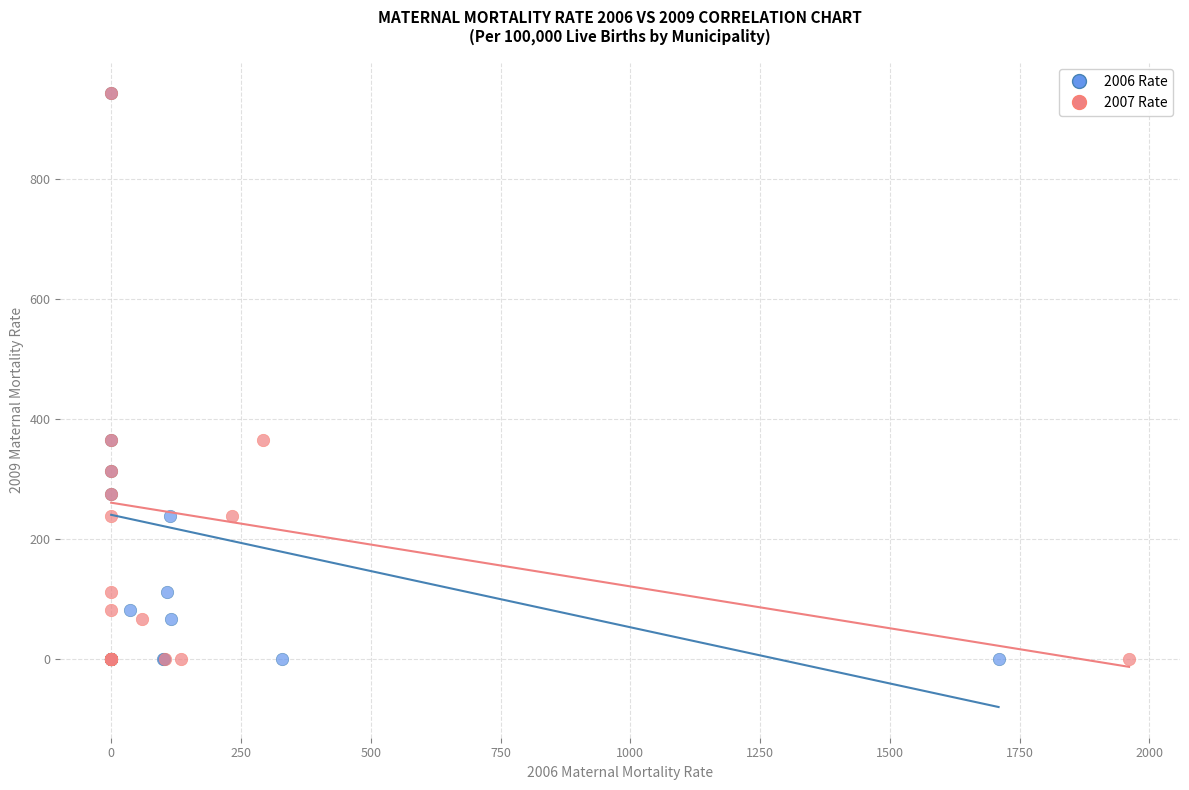

What are all the series names shown in the legend?

2006 Rate, 2007 Rate